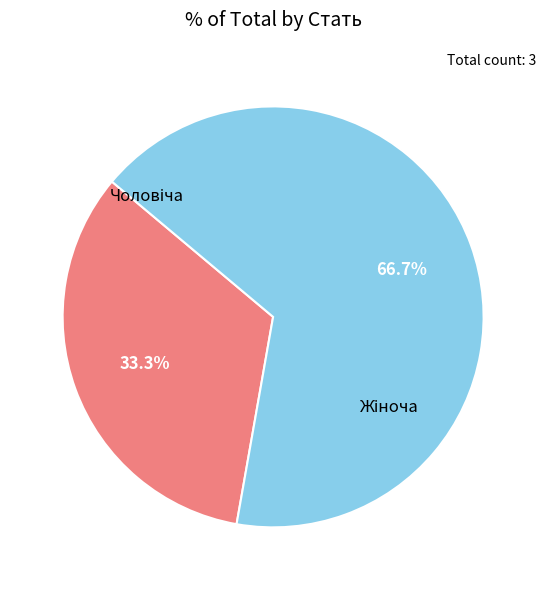

Is there any slice that represents more than half of the pie?

Yes